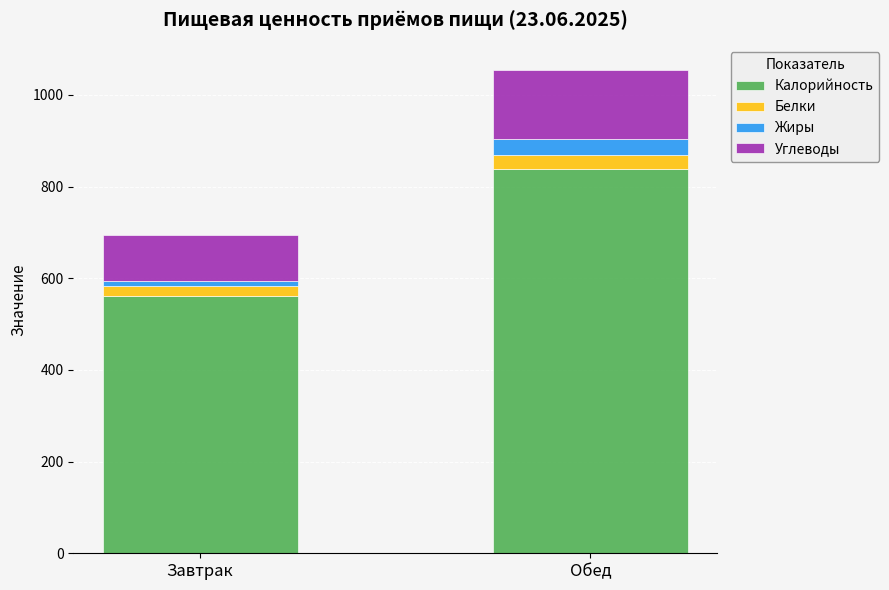

The Калорийность series shows 562.4 at Завтрак. True or false?

True